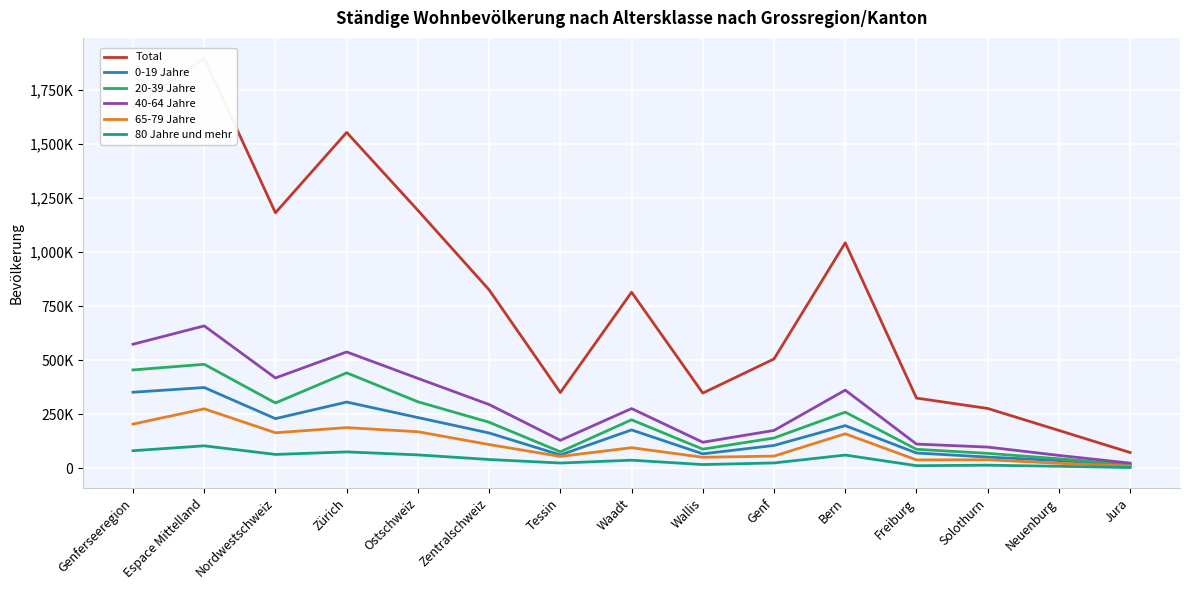

What is the label of the 8th point from the right?

Waadt